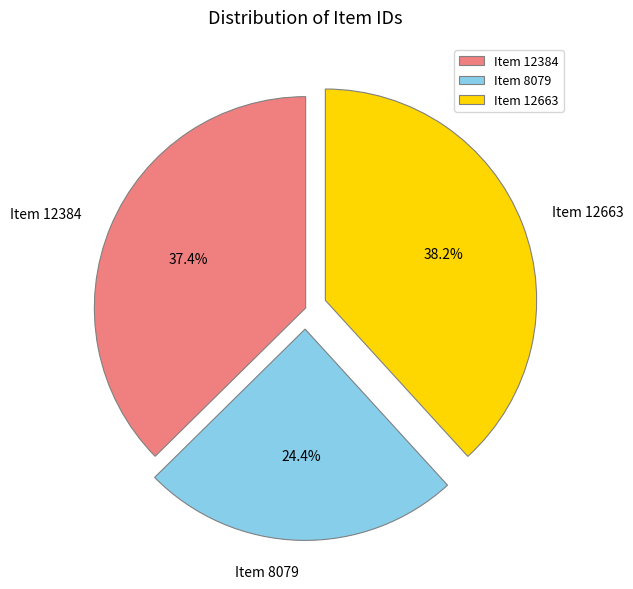

Which category has the smallest portion of the pie?

Item 8079